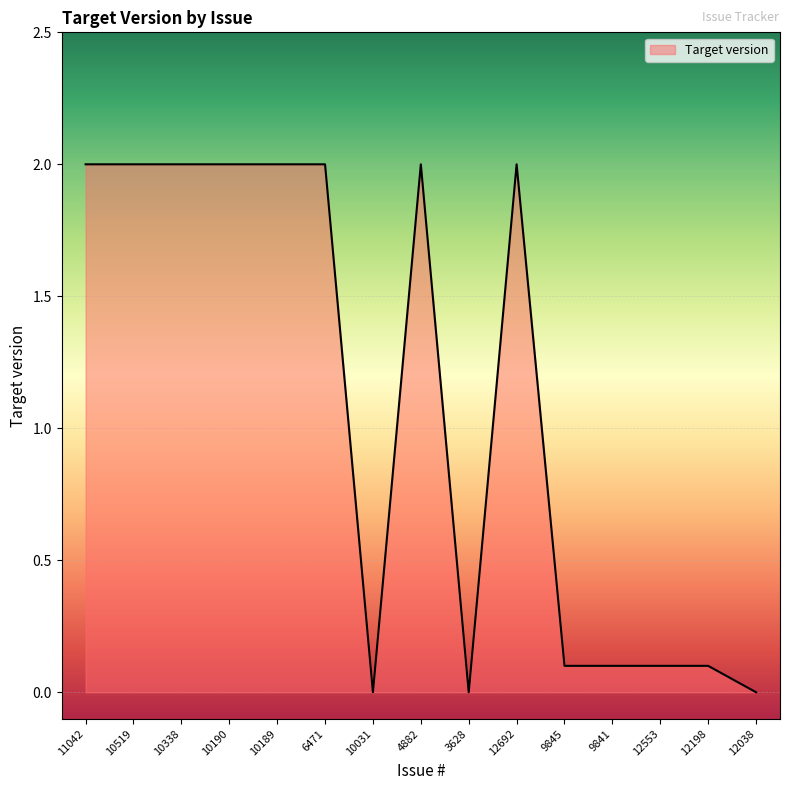

The value at 10519 is 0.5. True or false?

False